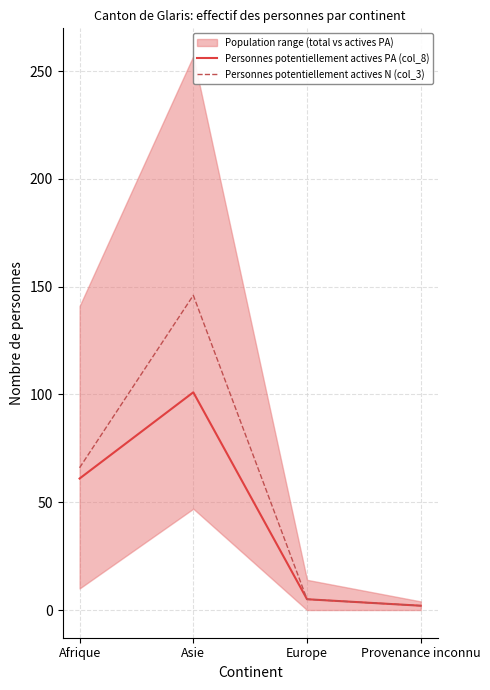

Which category has the highest value in the Personnes potentiellement actives N (col_3) series?

Asie